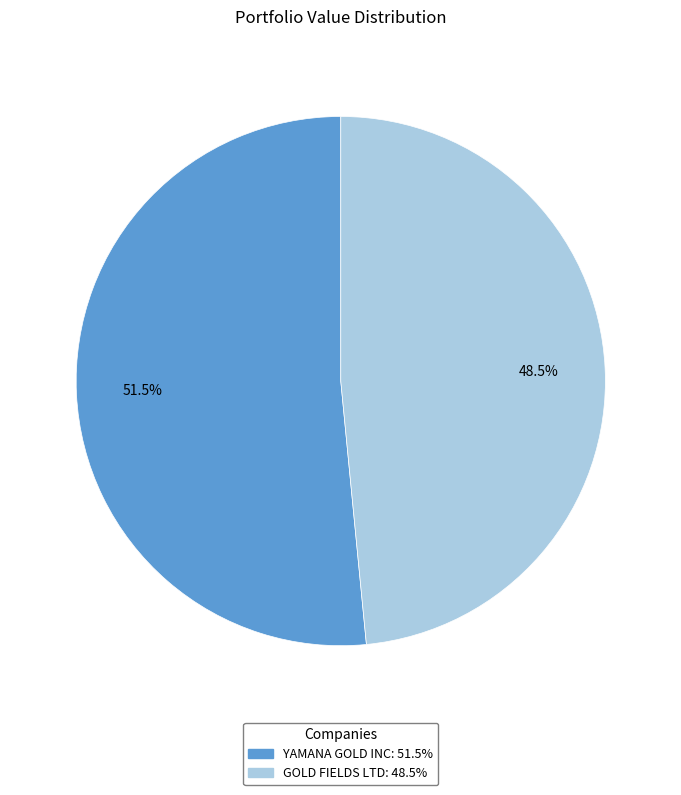

Is there any slice that represents more than half of the pie?

Yes